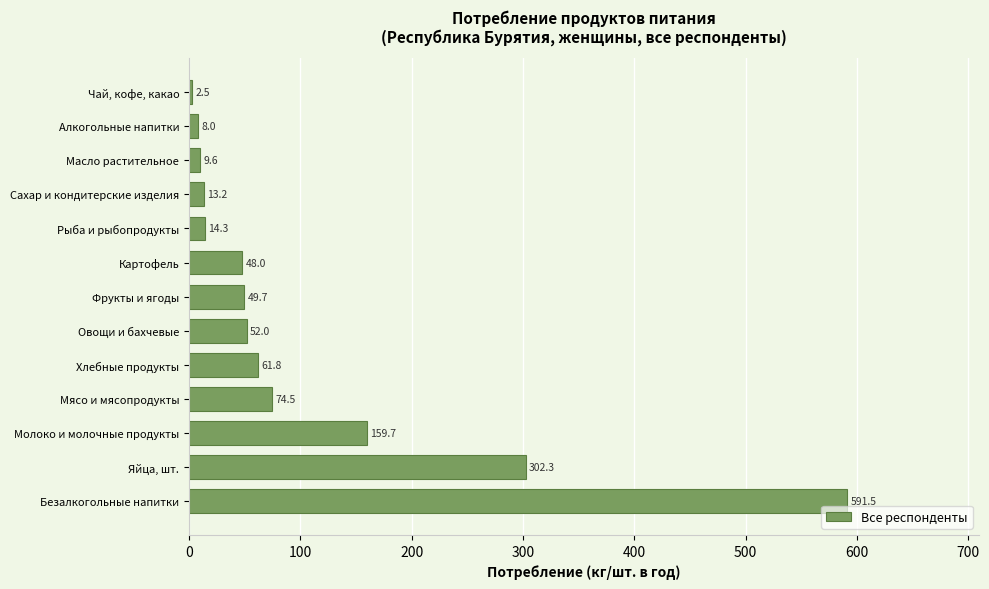

Rank the categories by value from highest to lowest.

Безалкогольные напитки, Яйца, шт., Молоко и молочные продукты, Мясо и мясопродукты, Хлебные продукты, Овощи и бахчевые, Фрукты и ягоды, Картофель, Рыба и рыбопродукты, Сахар и кондитерские изделия, Масло растительное, Алкогольные напитки, Чай, кофе, какао